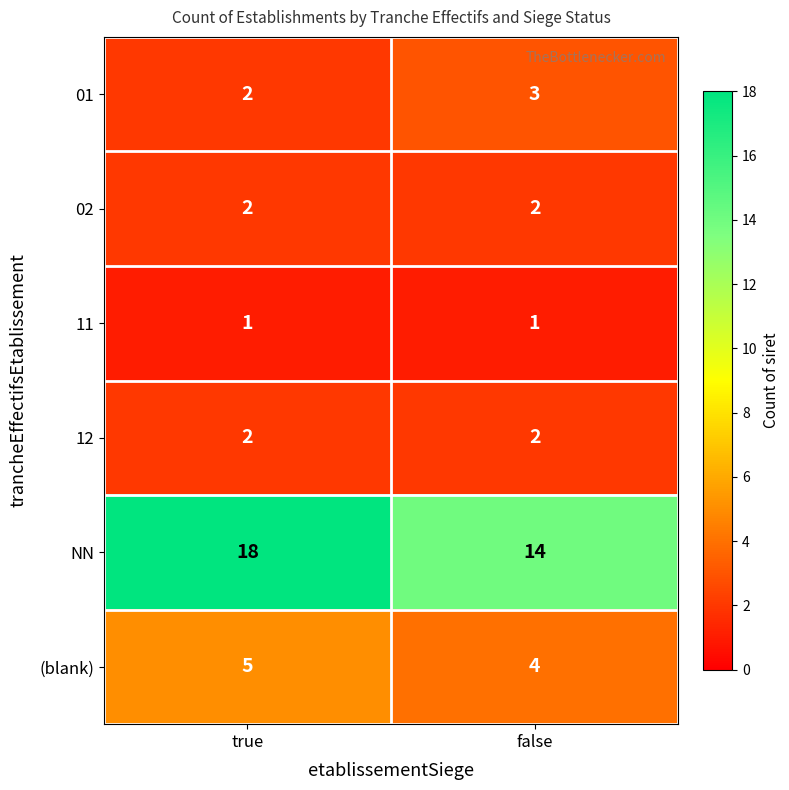

At how many categories does at least one series exceed 9?

2